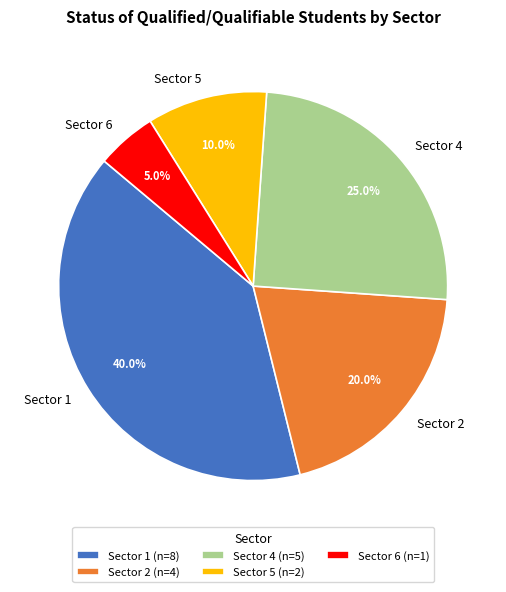

To the nearest percent, what is the difference between the largest and smallest slice percentages?

35%